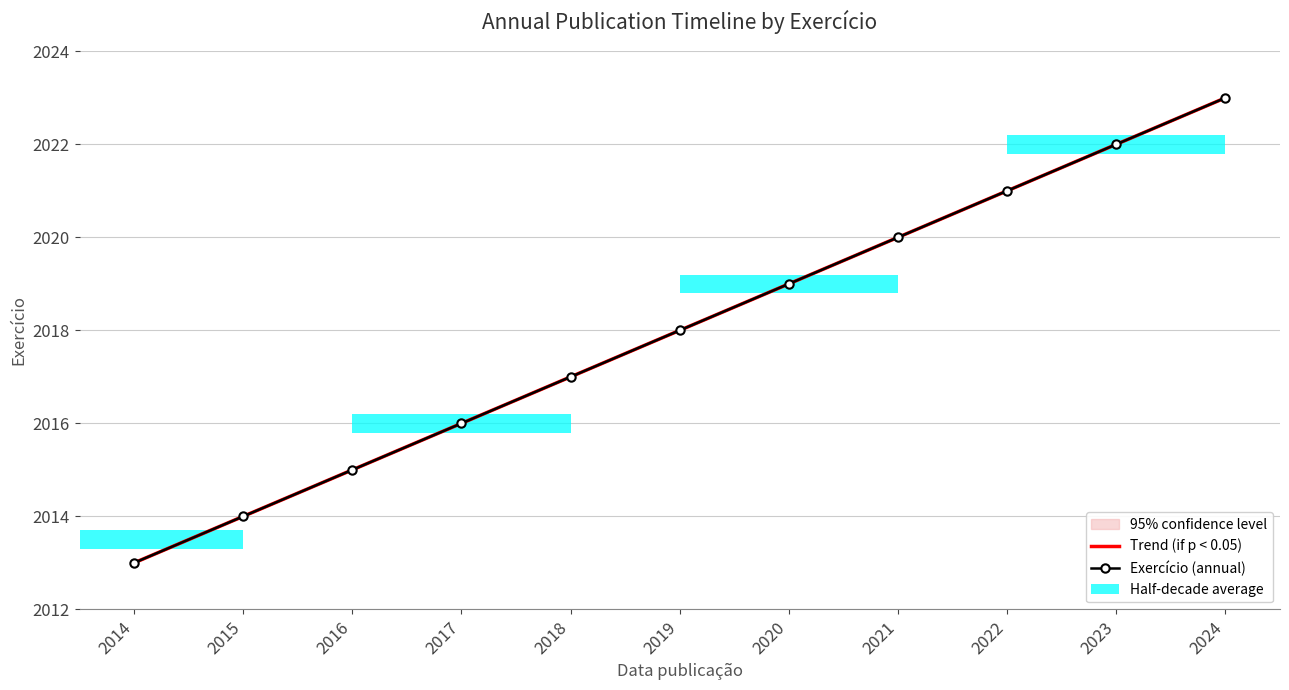

What is the value of the 3rd bar from the left?

2015